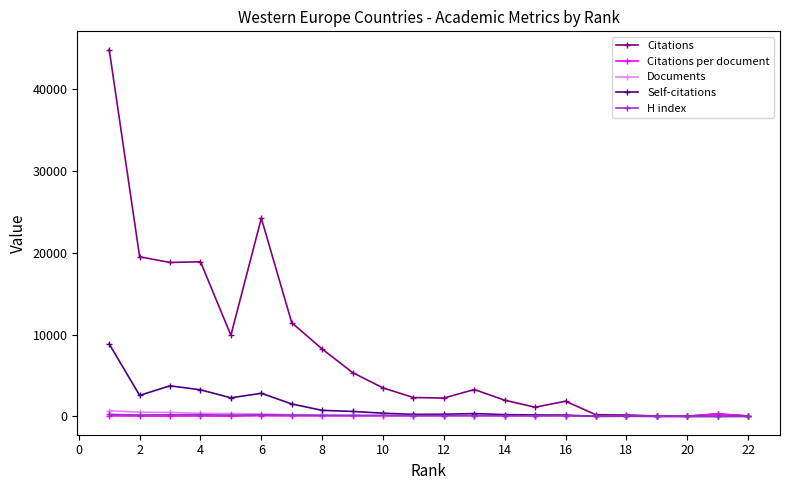

True or false: Citations has more than 0 interior local peaks.

True